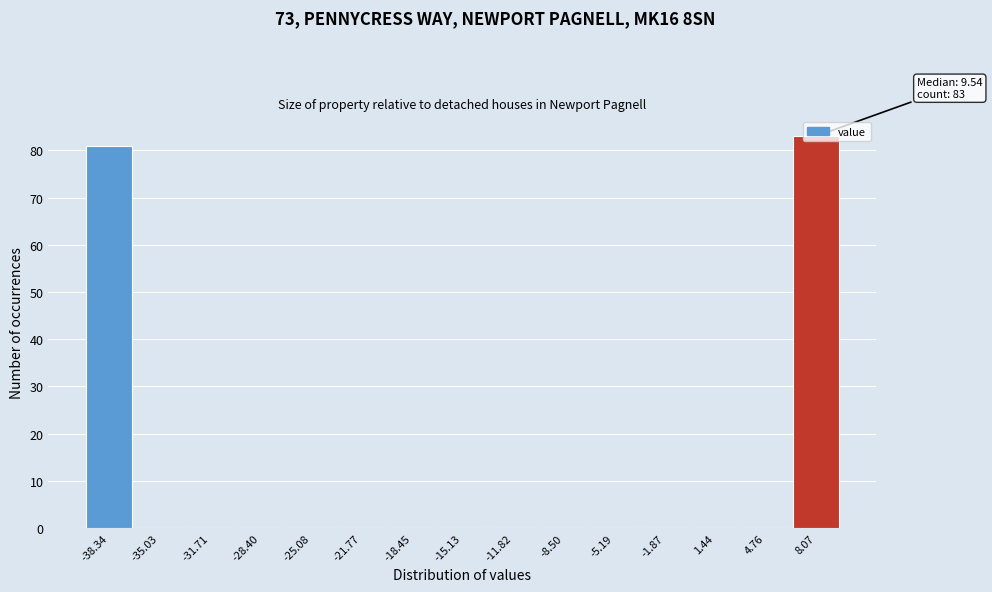

Over which range of the x-axis is the bar tallest?

6.5 to 9.5